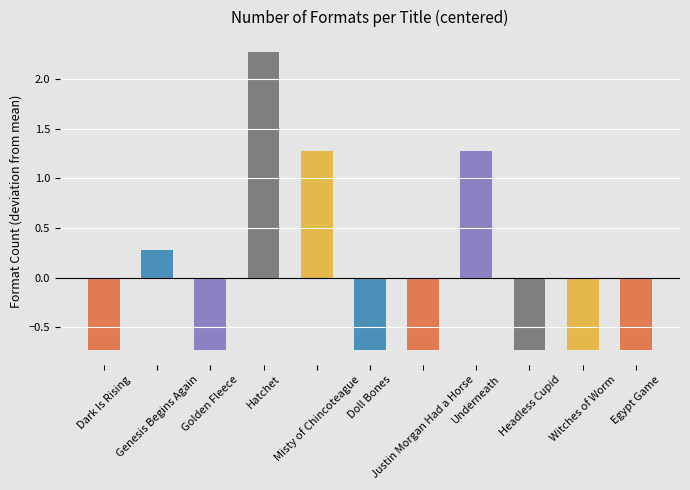

The chart shows a value of -1.1 at Golden Fleece. True or false?

False